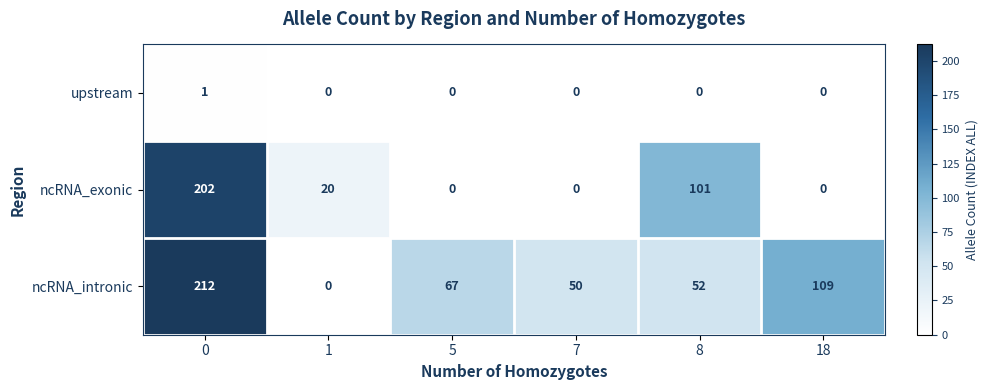

Which series has the largest total across all categories?

ncRNA_intronic